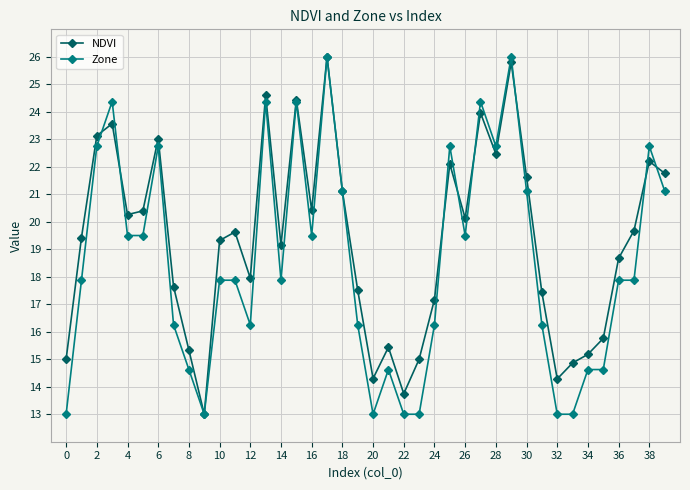

True or false: Zone has more than 0 points higher than both neighbors.

True